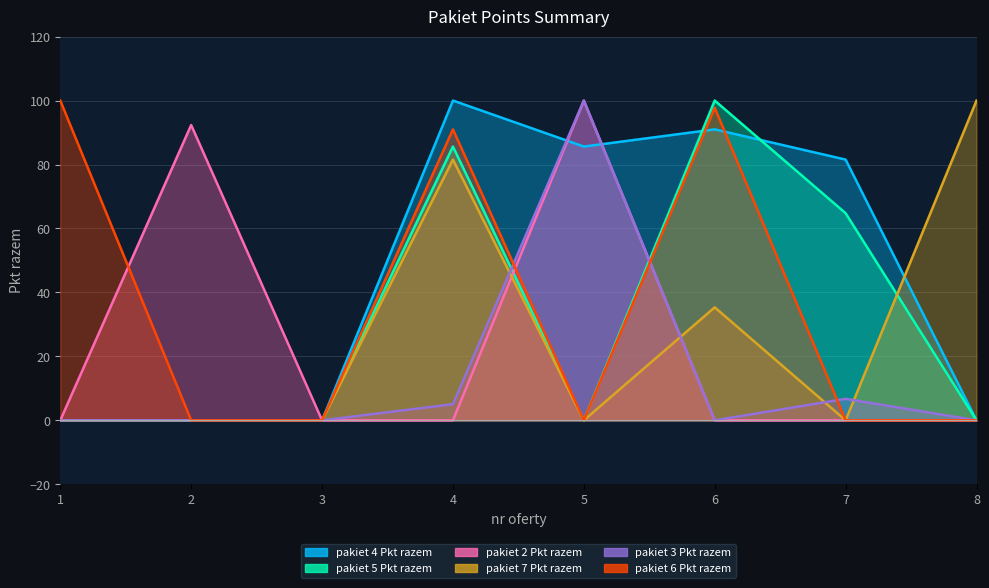

How many interior local peaks does the pakiet 2 Pkt razem series have?

2